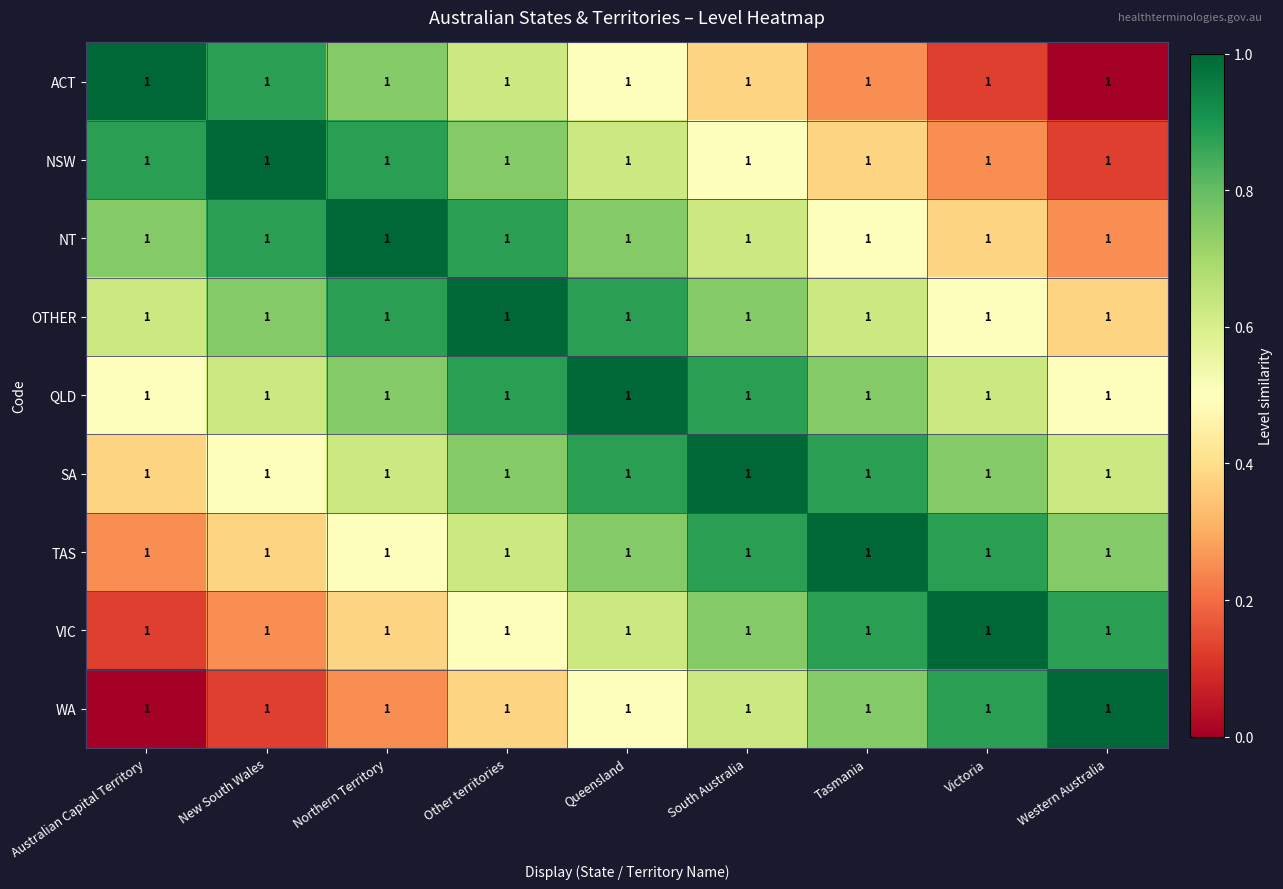

The value of VIC at Australian Capital Territory is 0.1. True or false?

True